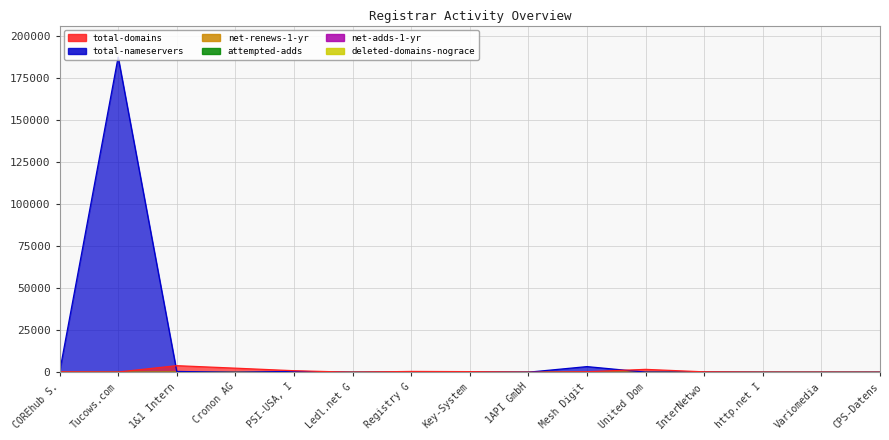

Between InterNetwo and 1&1 Intern, which is larger?

1&1 Intern